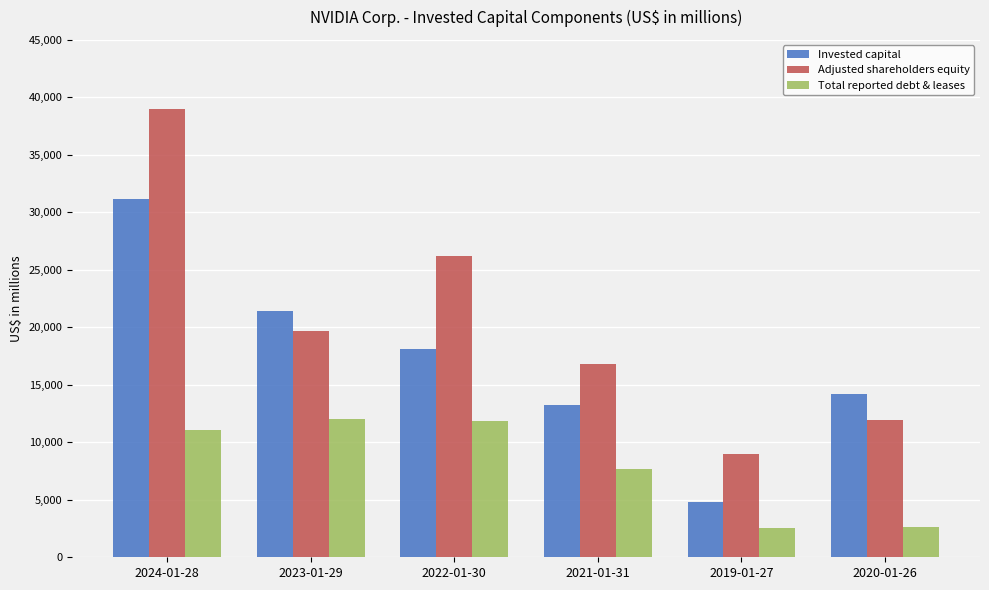

Which series has the largest range (max minus min)?

Adjusted shareholders equity